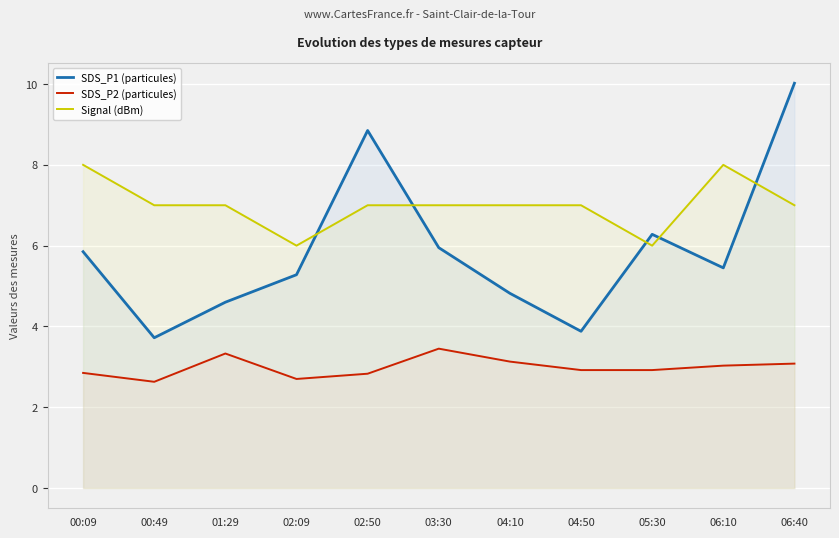

What position from the right is 00:09?

11